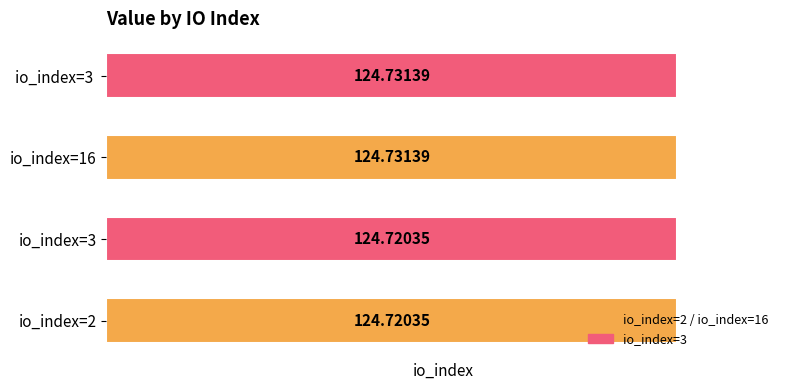

The chart shows a value of 124.7 at io_index=3 . True or false?

True